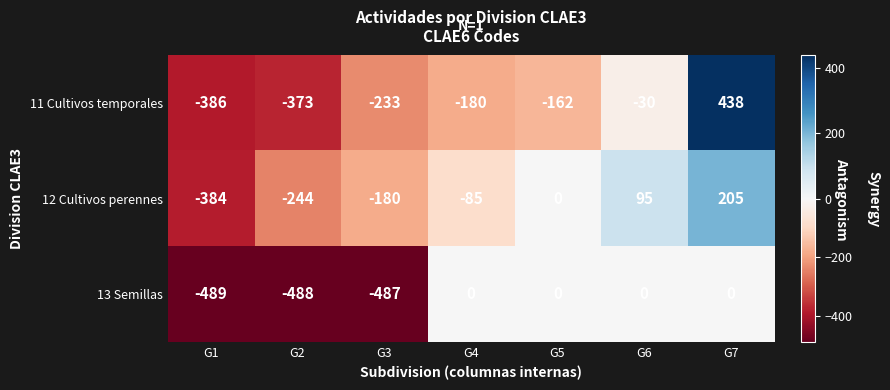

List the labels in order of 12 Cultivos perennes value, largest first.

G7, G6, G5, G4, G3, G2, G1